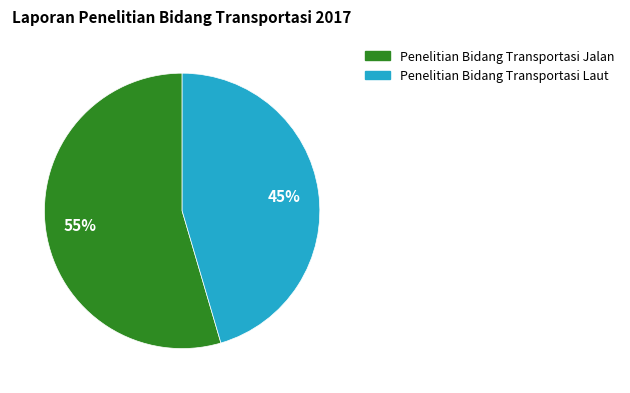

Does any single category account for the majority?

Yes